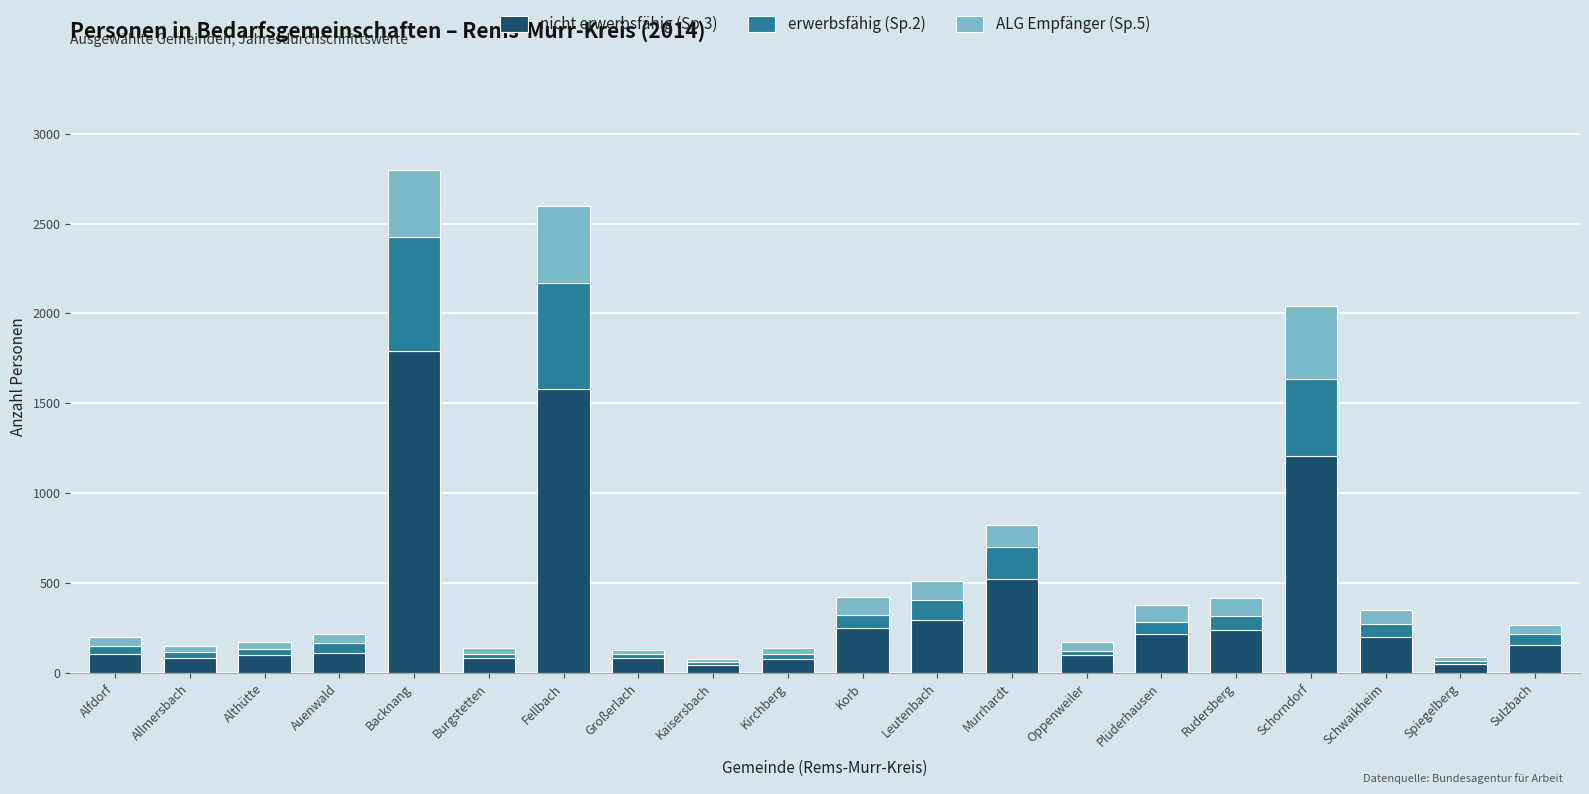

The value of nicht erwerbsfähig (Sp.3) at Backnang is 2804. True or false?

False